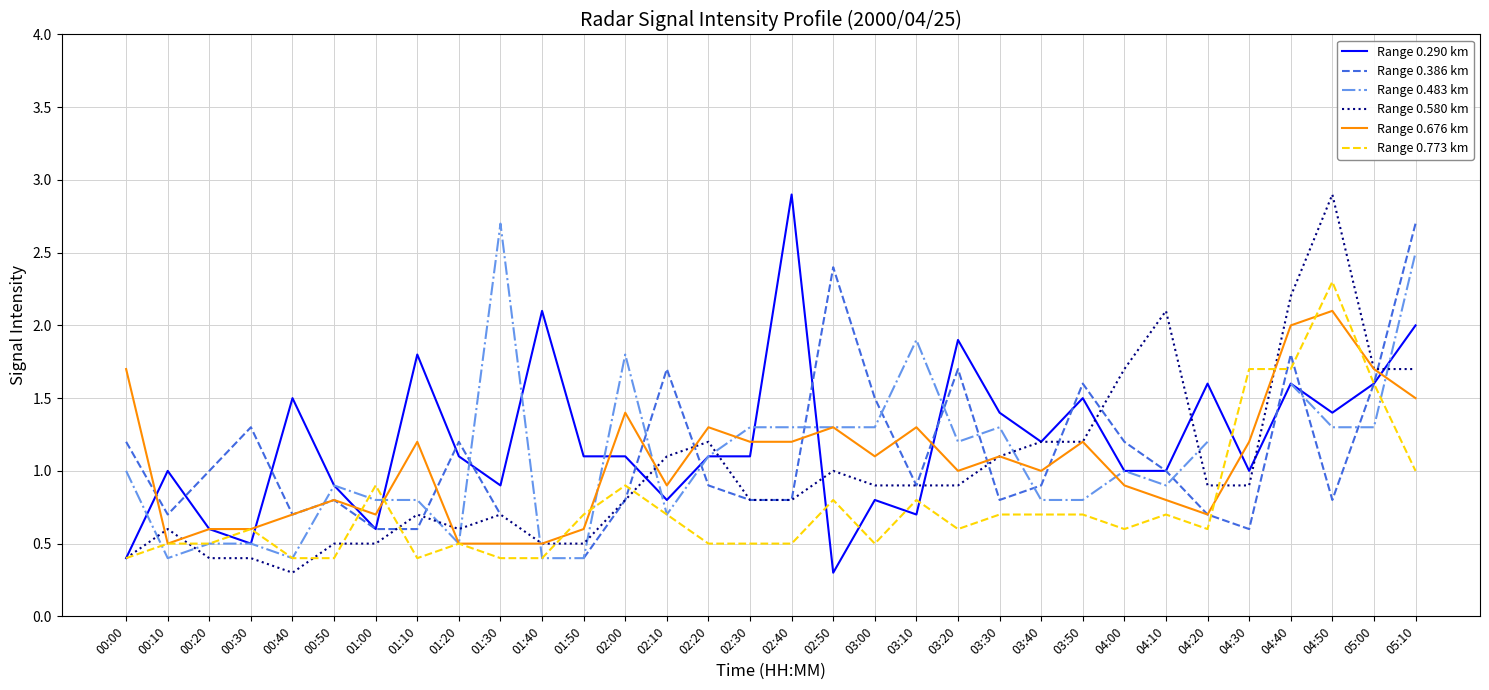

Is it true that Range 0.386 km equals 0.7 at 00:40?

True